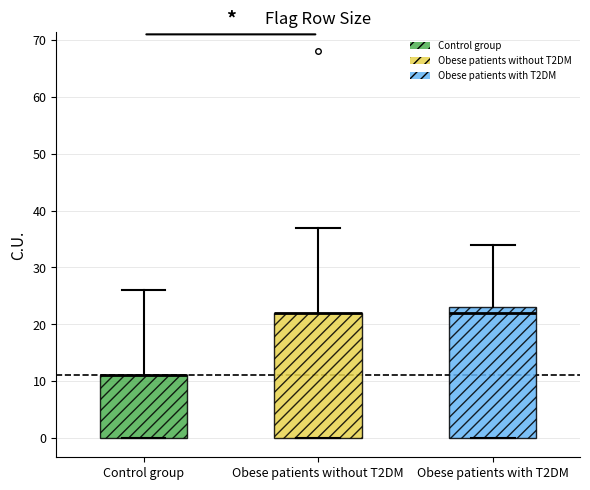

Where is the lower edge of the box for Obese patients without T2DM on the y-axis? The values are not printed on the chart, so give them approximately, as read against the axis.

0